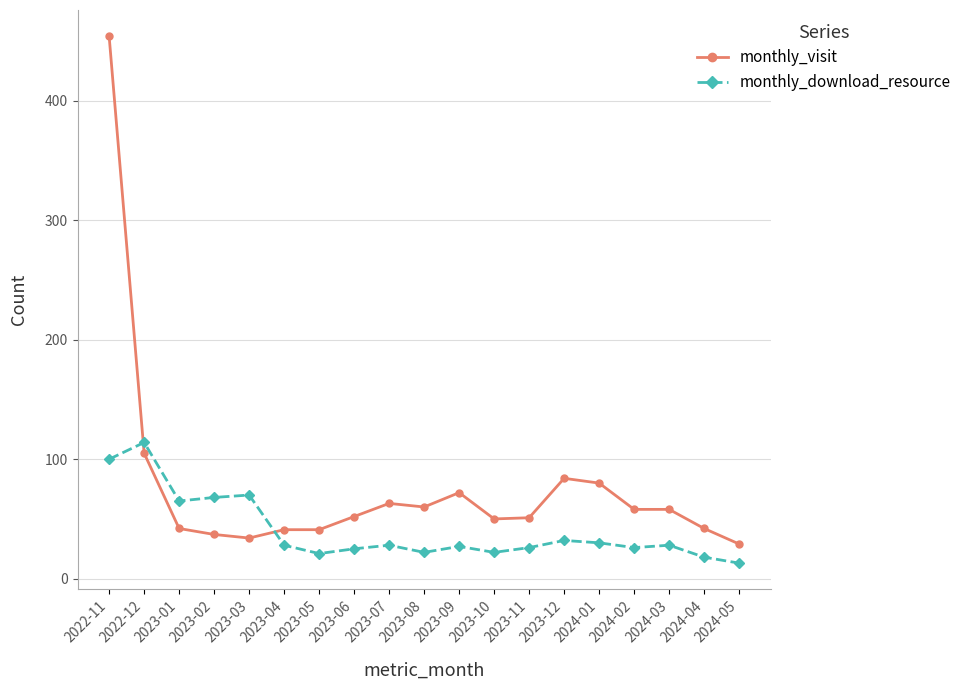

What is the greatest value displayed?

454